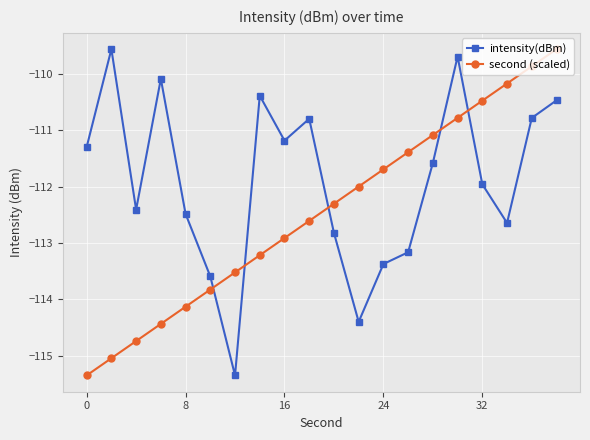

How many data points in intensity(dBm) are less than -111?

13